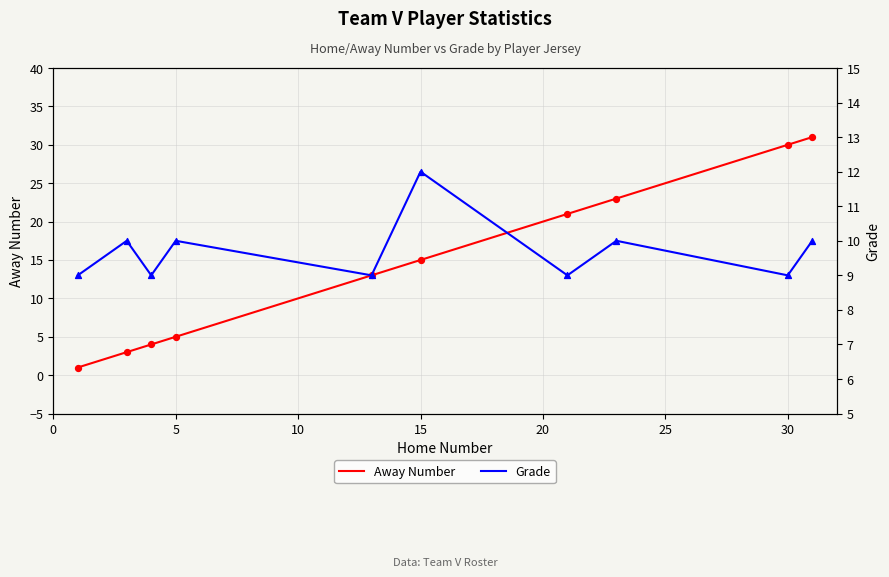

At which label is Away Number closest to 16?

15